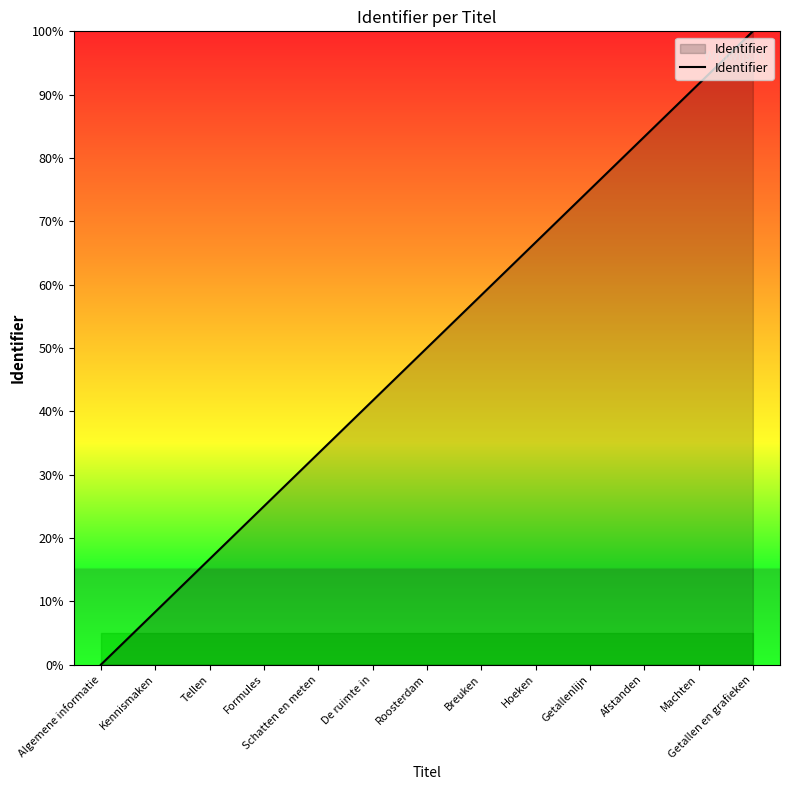

List the labels in order of value, smallest first.

Algemene informatie, Kennismaken, Tellen, Formules, Schatten en meten, De ruimte in, Roosterdam, Breuken, Hoeken, Getallenlijn, Afstanden, Machten, Getallen en grafieken